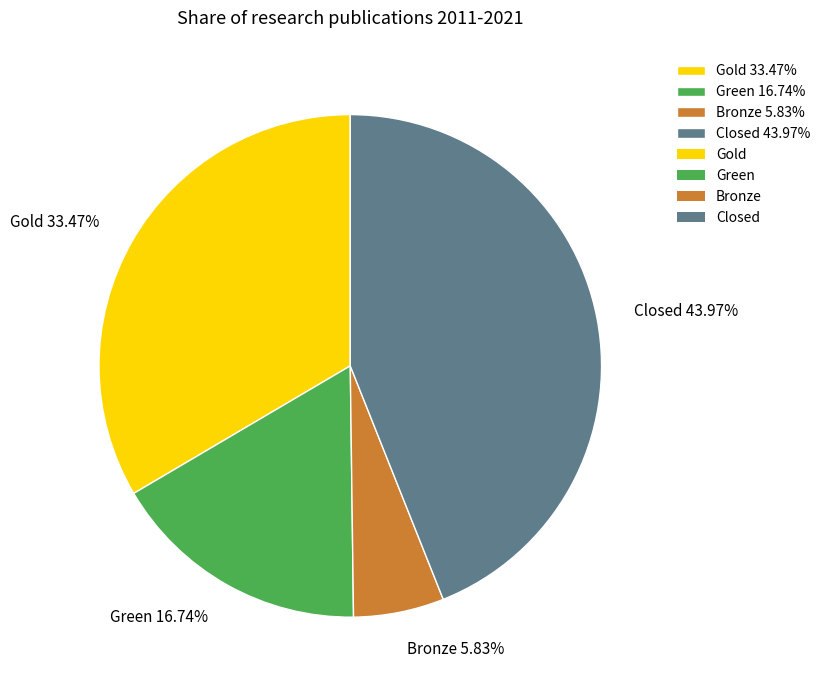

Rank the categories by value from lowest to highest.

Bronze, Green, Gold, Closed